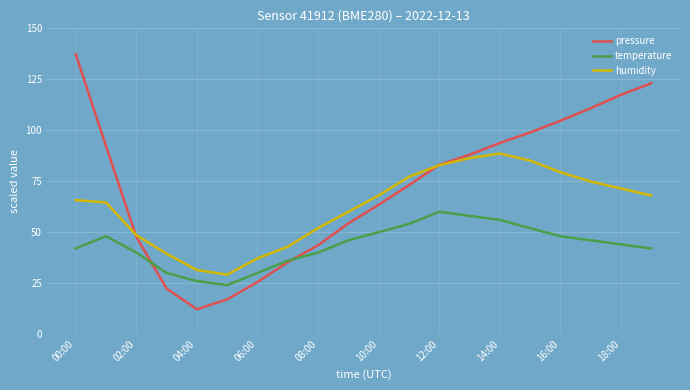

Which series has the largest range (max minus min)?

pressure